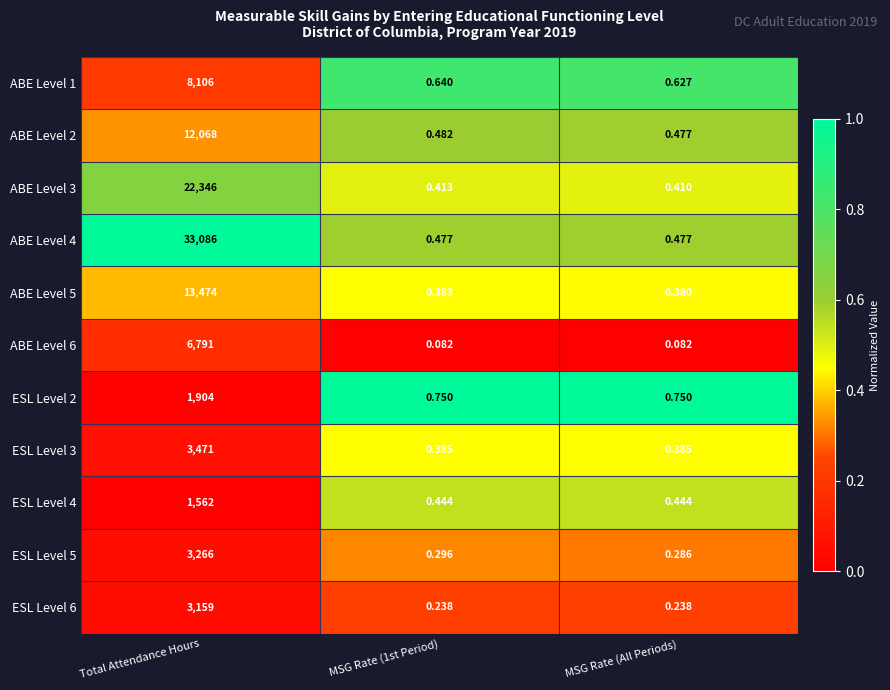

At which category is the sum across all series the highest?

Total Attendance Hours